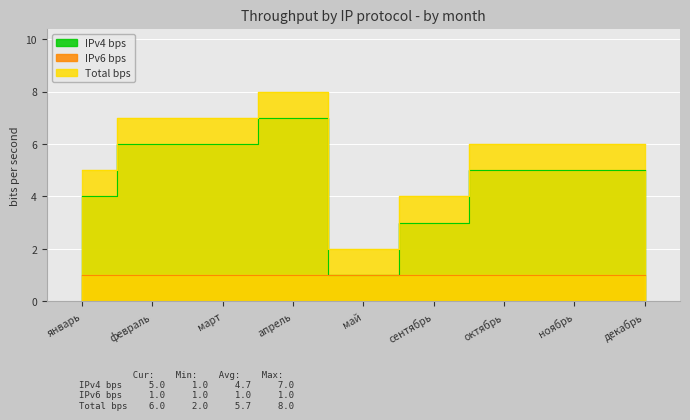

True or false: Total bps and IPv4 bps intersect in this chart.

False